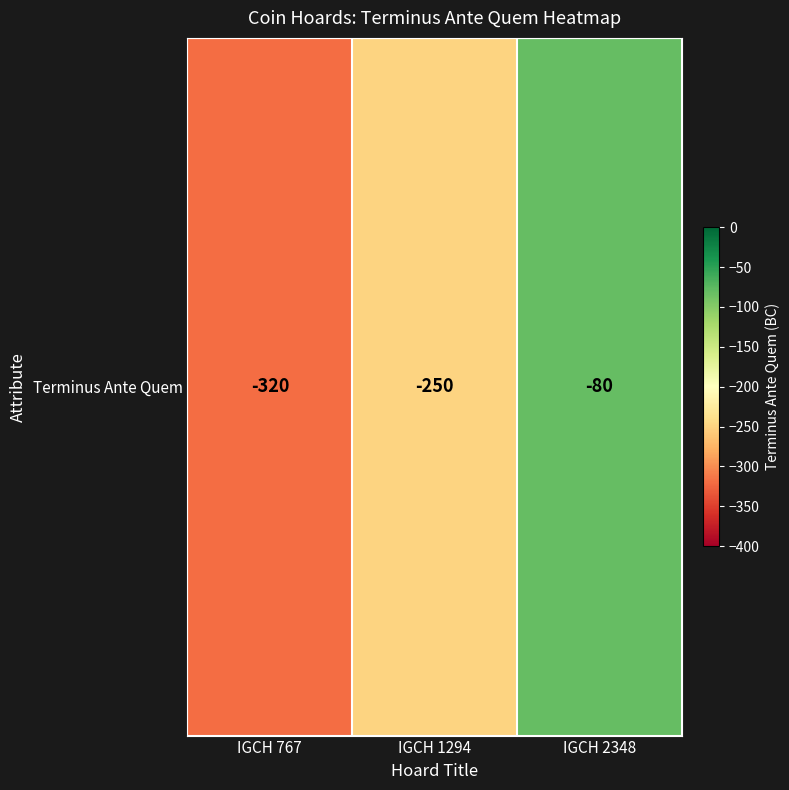

What is the change in value from IGCH 767 to IGCH 2348?

+240